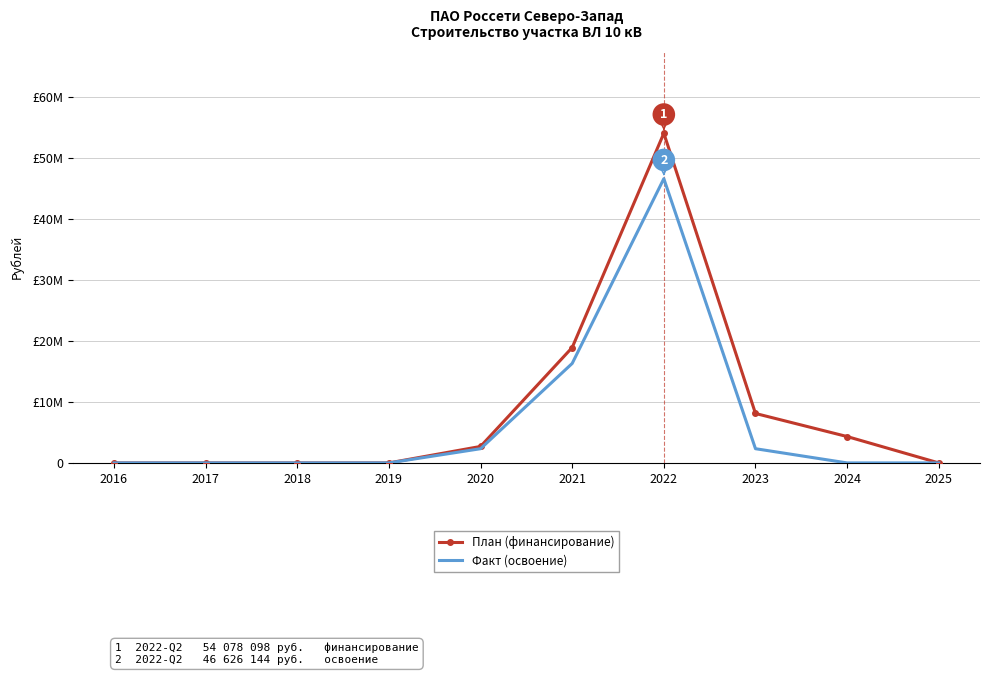

What are all the series names shown in the legend?

План (финансирование), Факт (освоение)